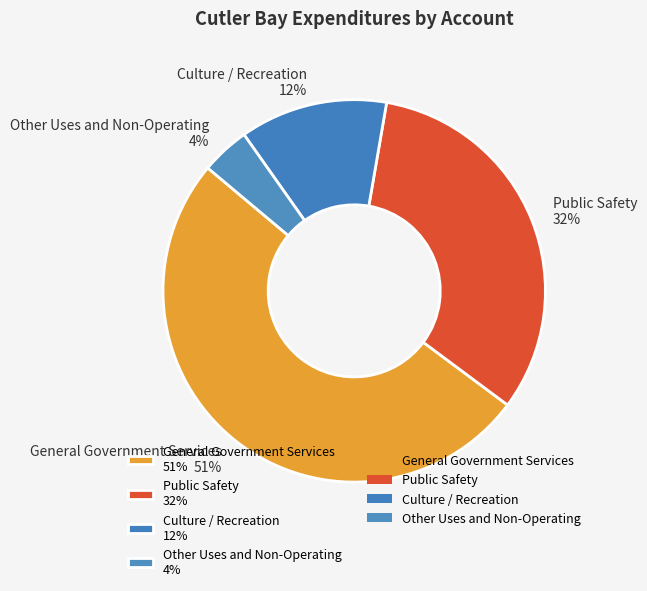

True or false: General Government Services accounts for 63% of the total.

False